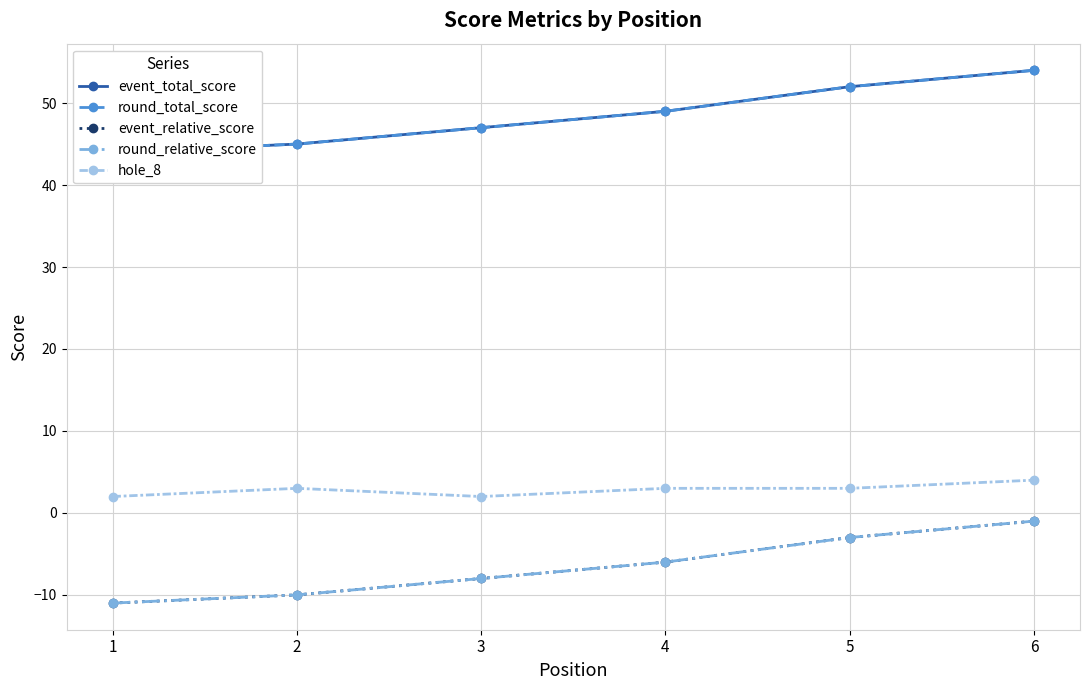

What are all the series names shown in the legend?

event_total_score, round_total_score, event_relative_score, round_relative_score, hole_8